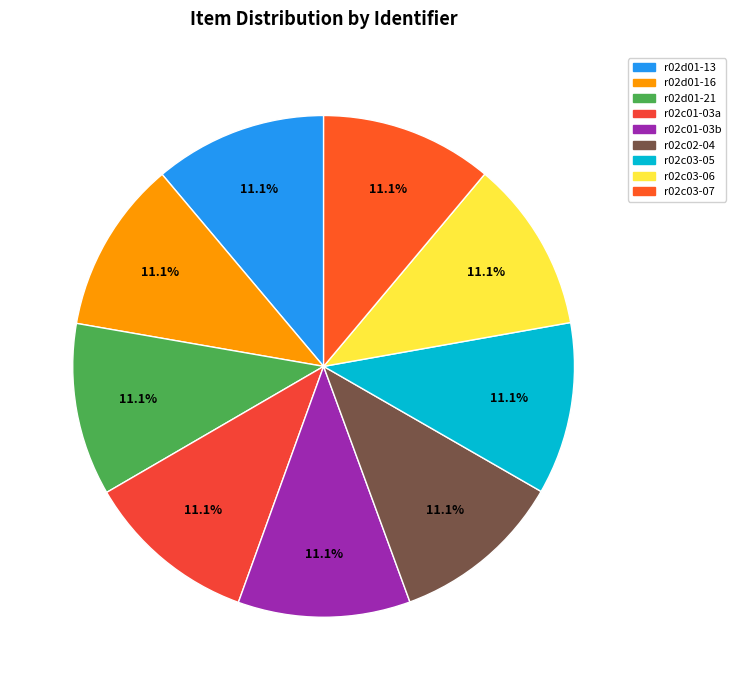

What is the ratio of the value at r02c02-04 to the value at r02c01-03a?

1.0